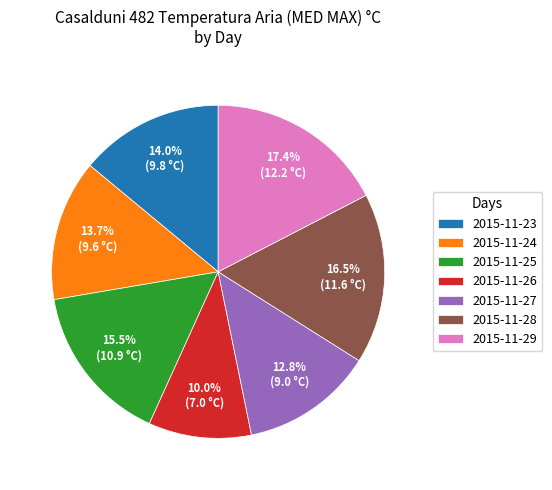

Approximately how many times larger is the value at 2015-11-26 compared to 2015-11-24?

0.7